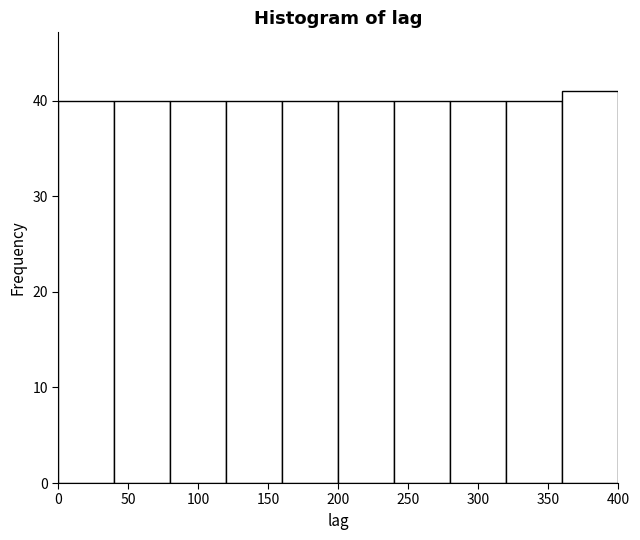

Reading left to right, transcribe this chart: for each bar, give the range it covers on the x-axis and its height. The values are not printed on the chart, so give them approximately, as read against the axis.

0 to 40: 40
40 to 80: 40
80 to 120: 40
120 to 160: 40
160 to 200: 40
200 to 240: 40
240 to 280: 40
280 to 320: 40
320 to 360: 40
360 to 400: 41